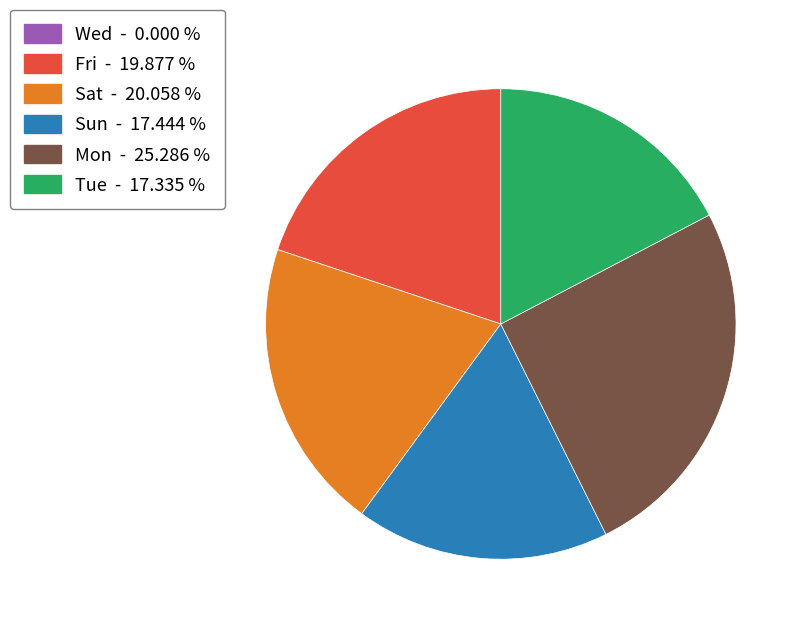

Is the sum of Tue and Sat greater than half?

No